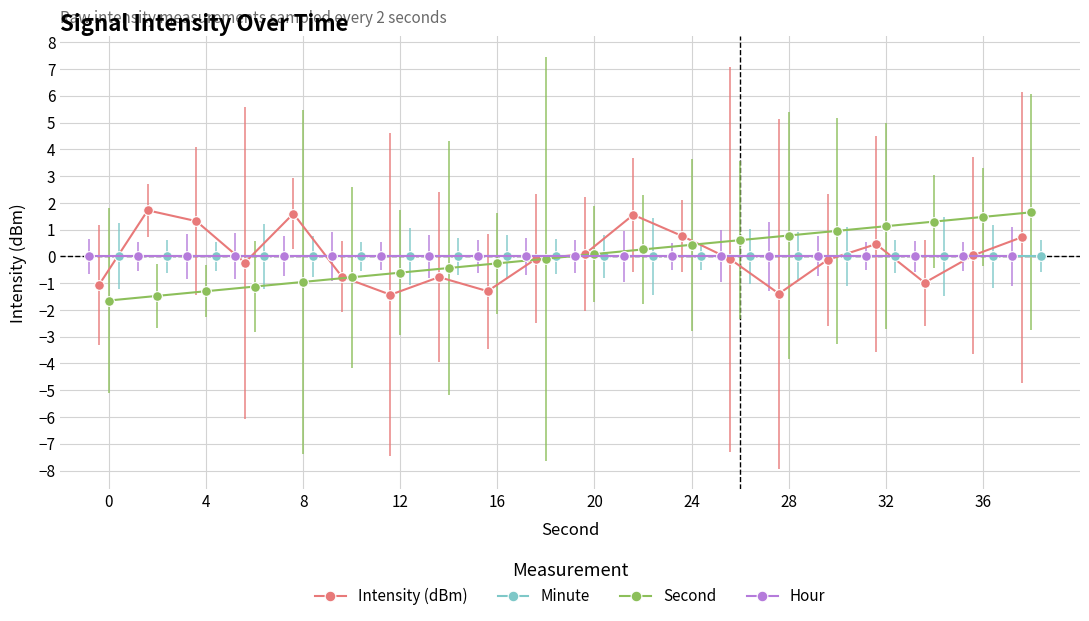

True or false: Intensity (dBm) has more than 0 points higher than both neighbors.

True